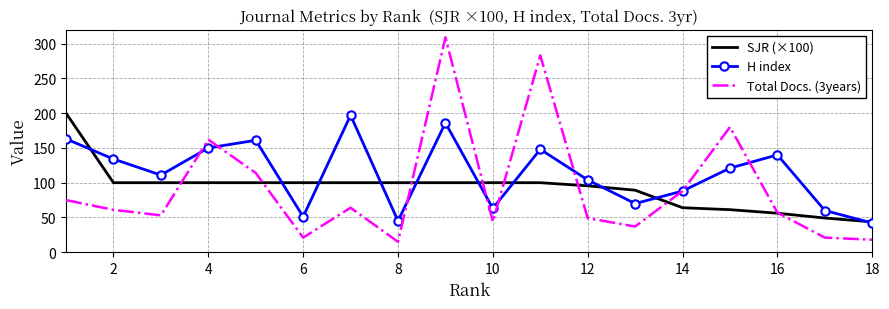

What is the maximum value for SJR (×100)?

200.0